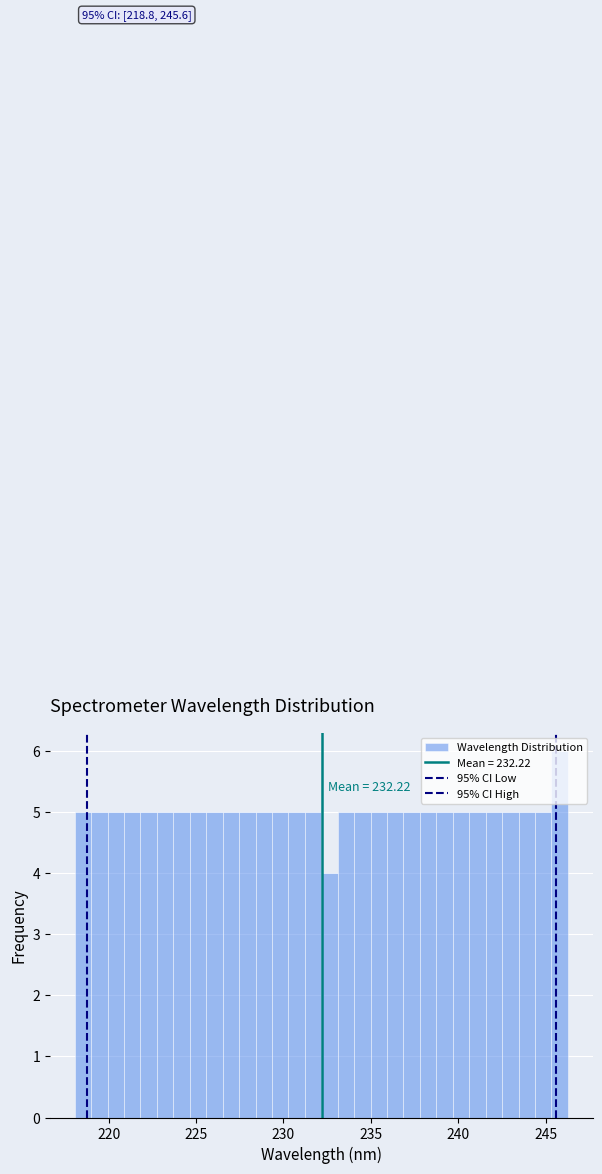

Read against the x-axis, roughly where is the centre of the tallest bar?

246.0